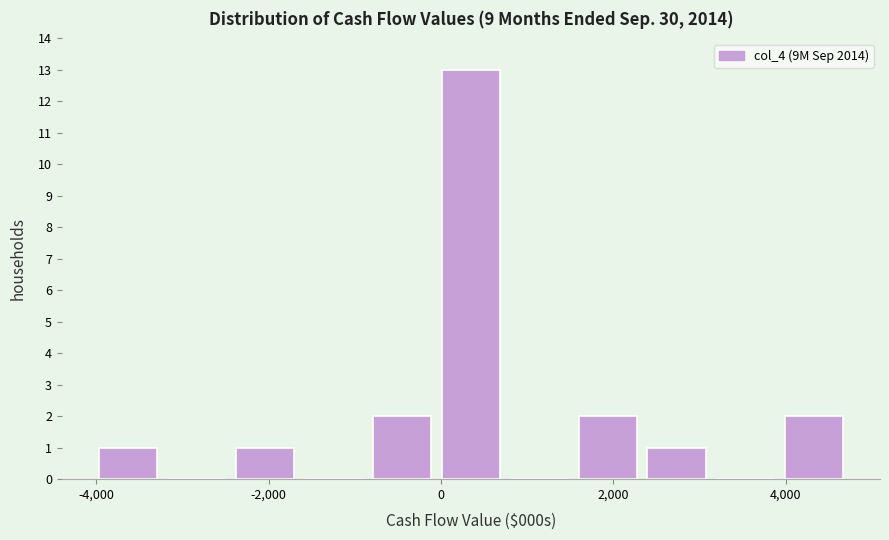

Read against the x-axis, roughly where is the centre of the tallest bar?

400